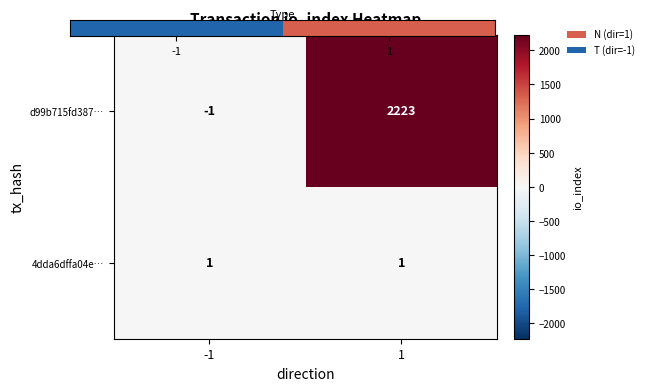

Which label corresponds to the smallest value in the chart?

-1